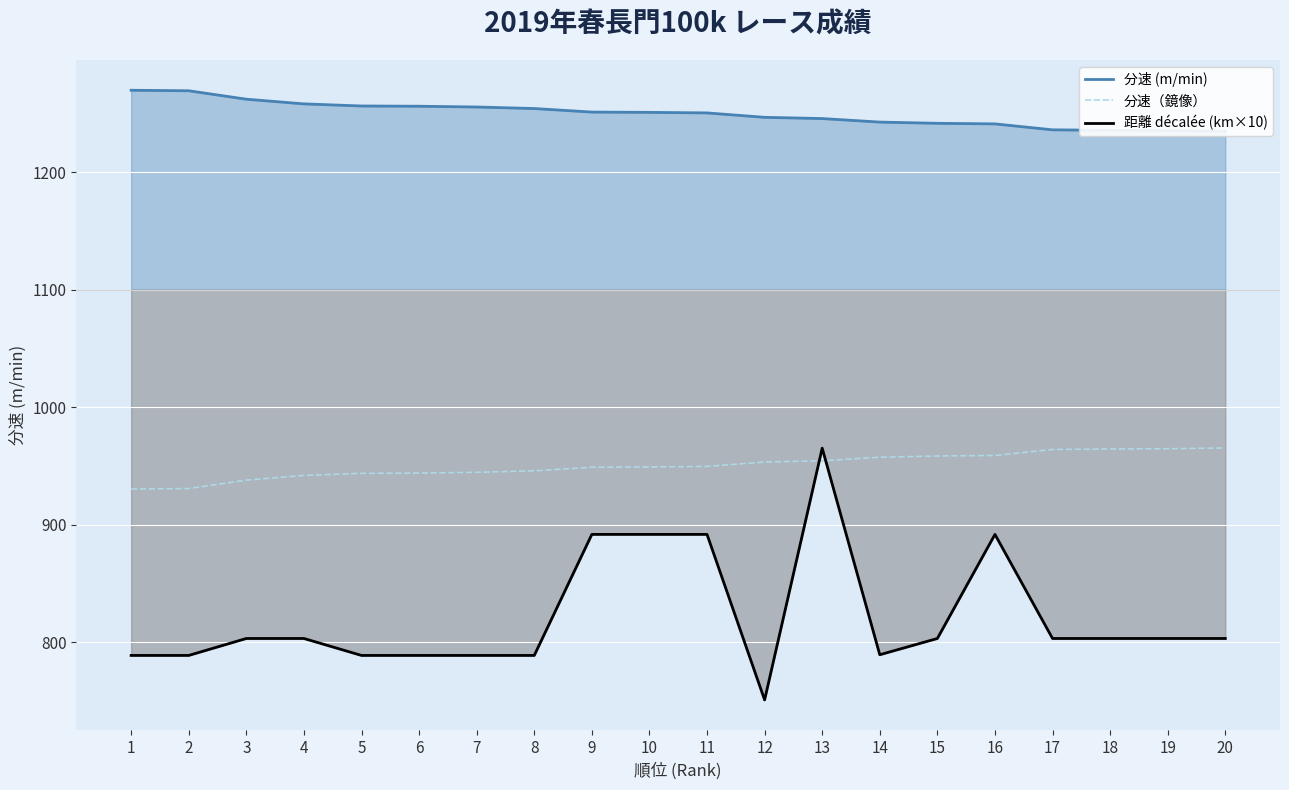

How many lines are shown in the chart?

3